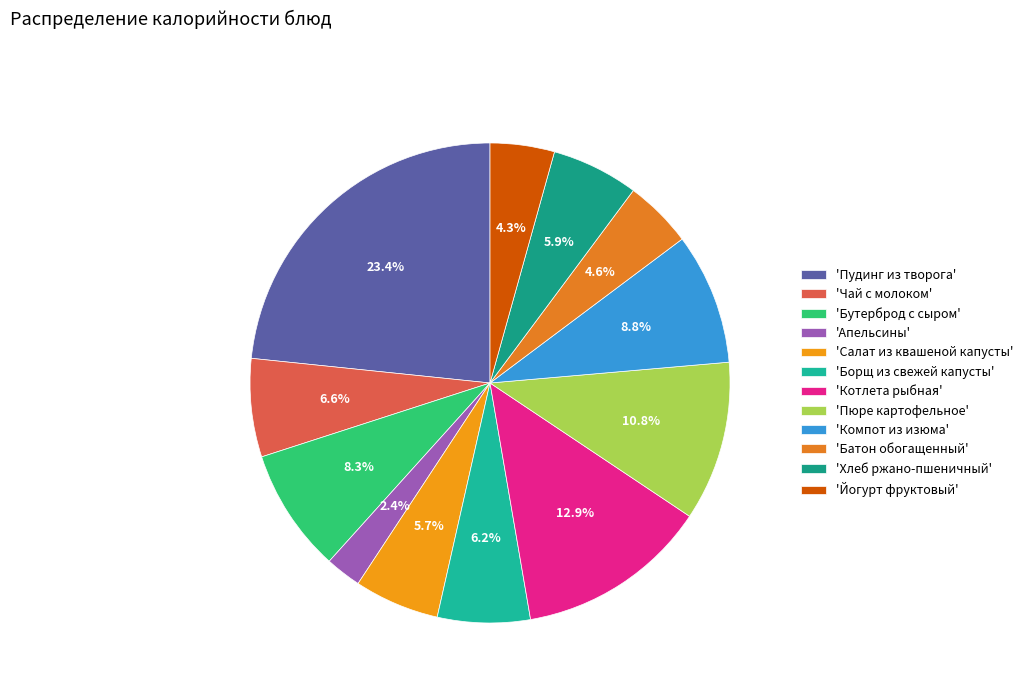

What is the smallest slice in the pie chart?

'Апельсины'